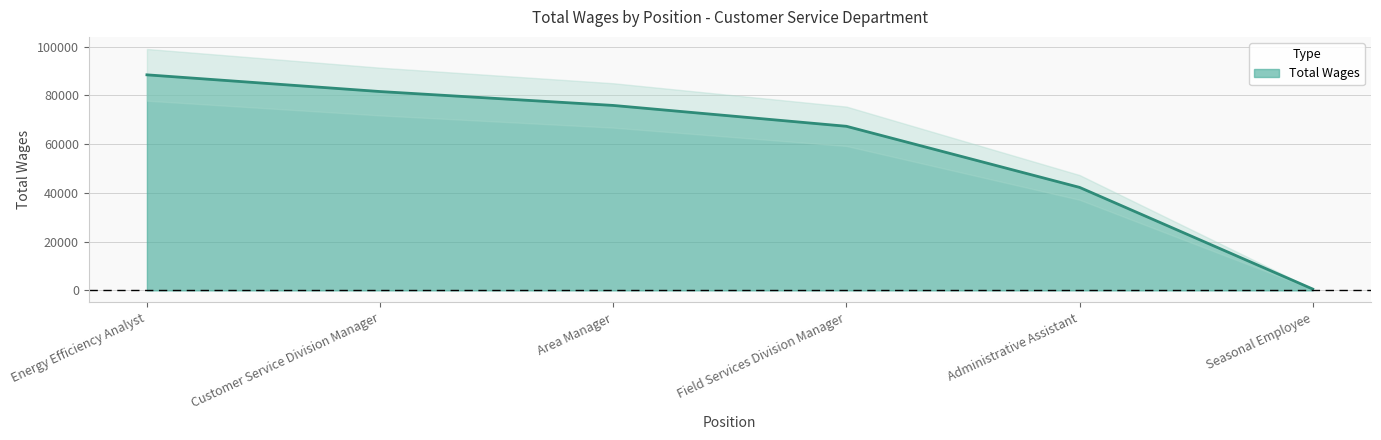

Read the value at Area Manager, to the nearest 50.

75900